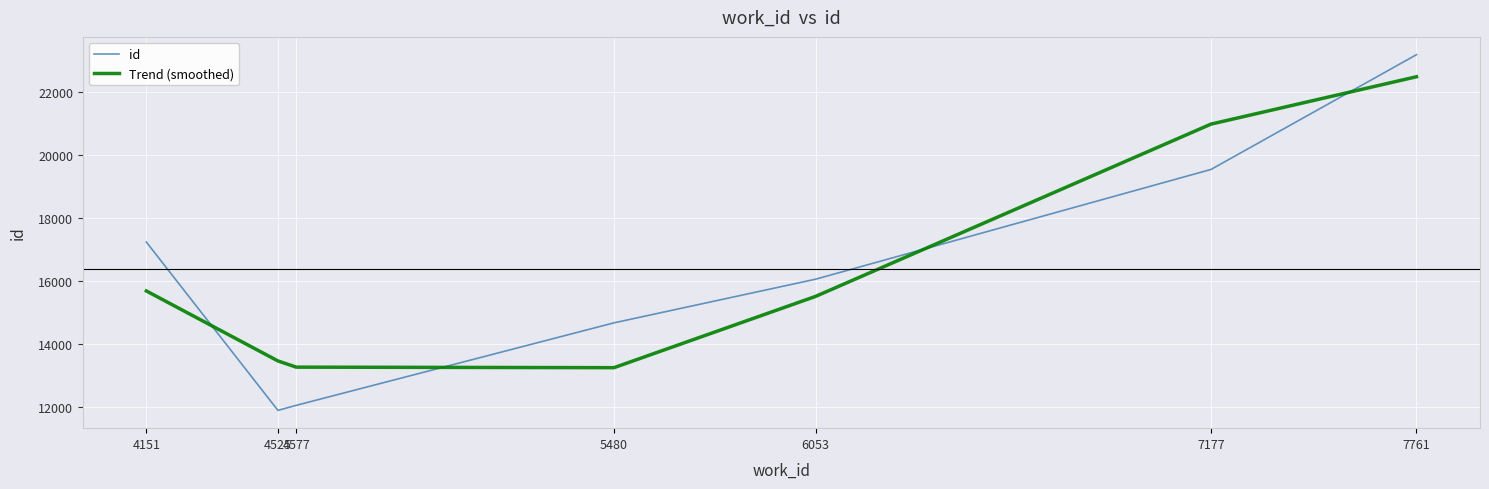

The Trend (smoothed) series shows 27771.1 at 6053. True or false?

False